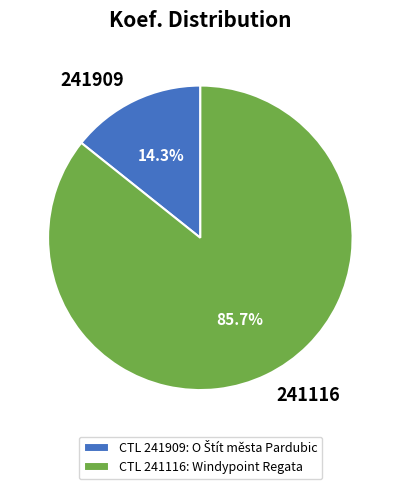

To the nearest percent, what is the difference between the largest and smallest slice percentages?

71%